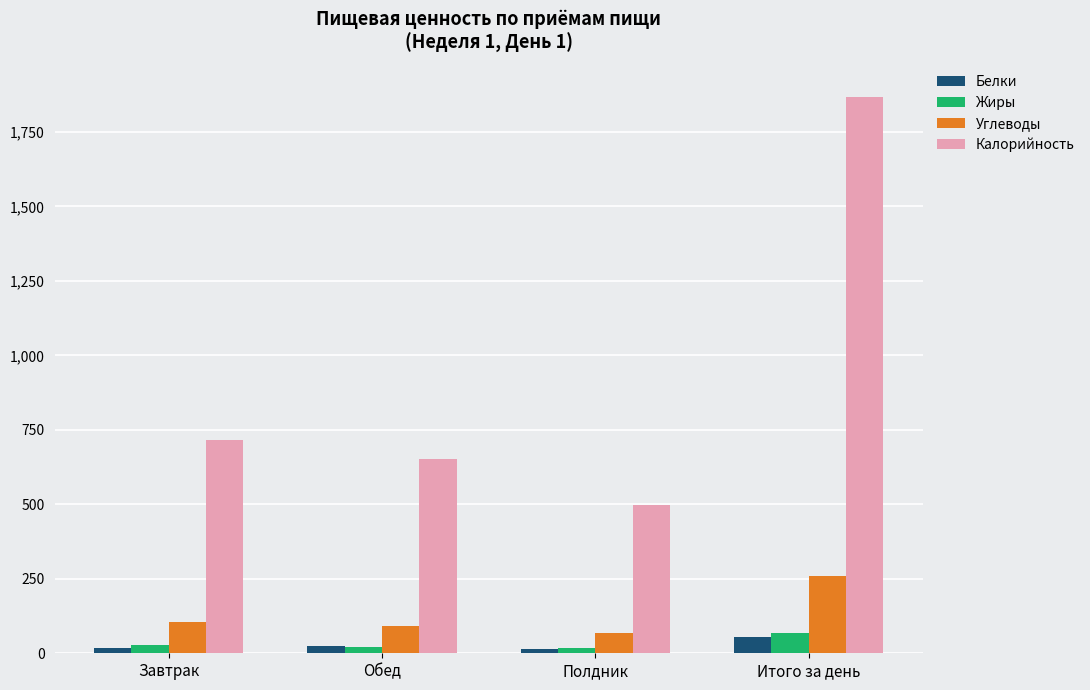

What is the sum of all Жиры values?

134.2